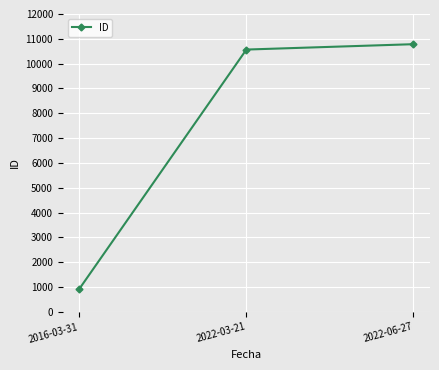

Reading left to right, transcribe all the data shown in this chart.

937	10568	10784